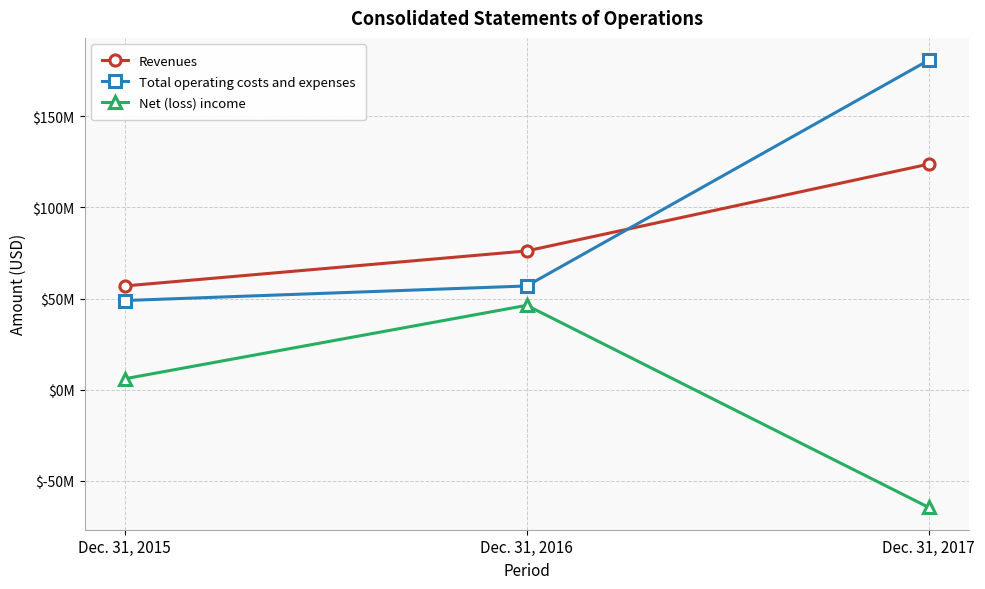

What is the total value across all series at Dec. 31, 2015?

111782608